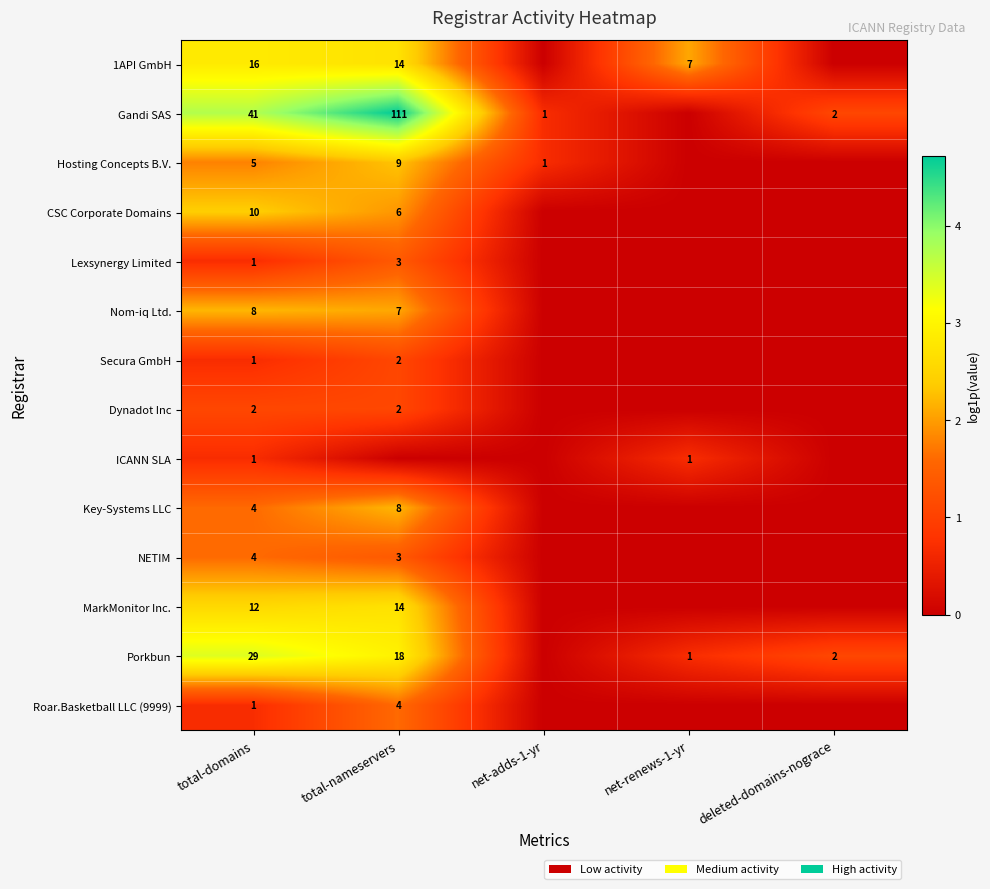

What is the spread (max minus min) of values at net-adds-1-yr?

0.7